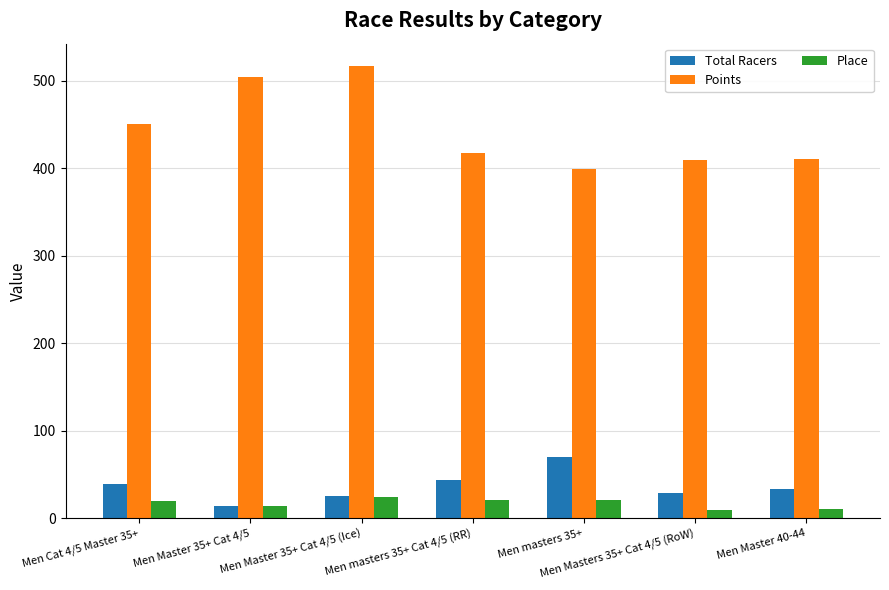

Which series has the widest spread of values?

Points